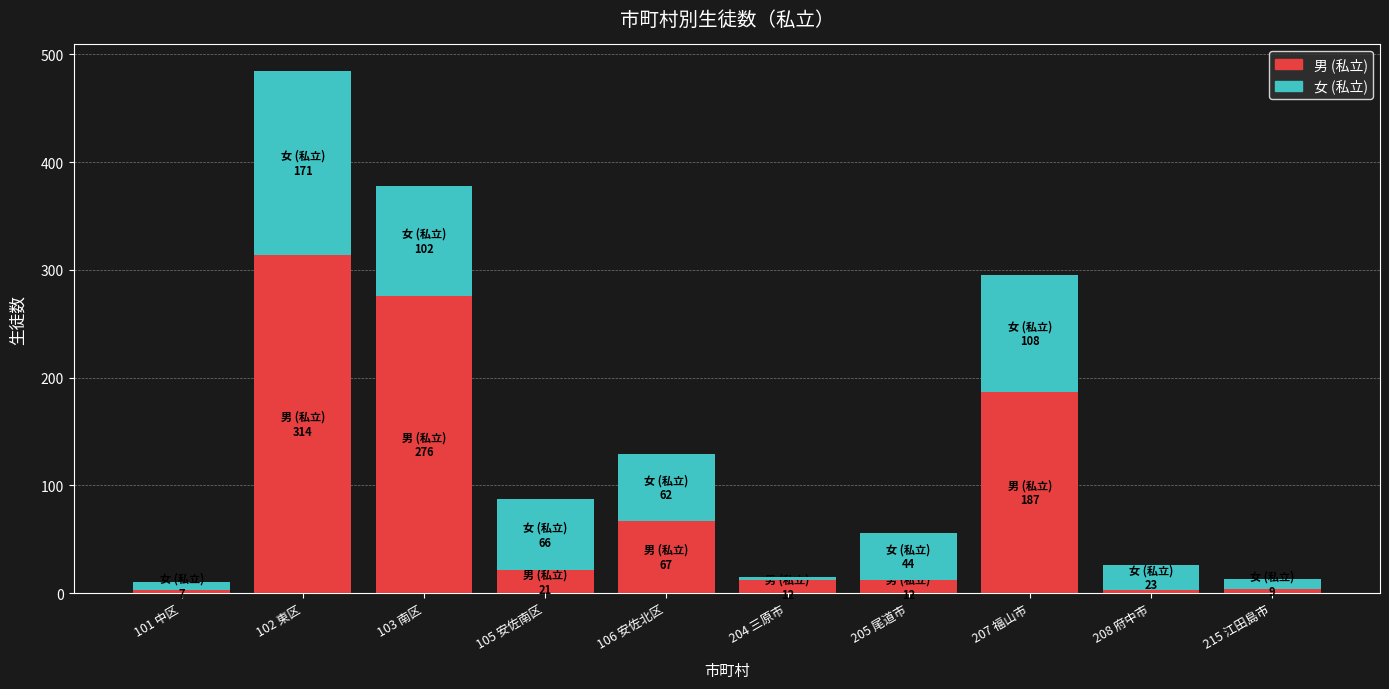

What is the sum of all 男 (私立) values?

899